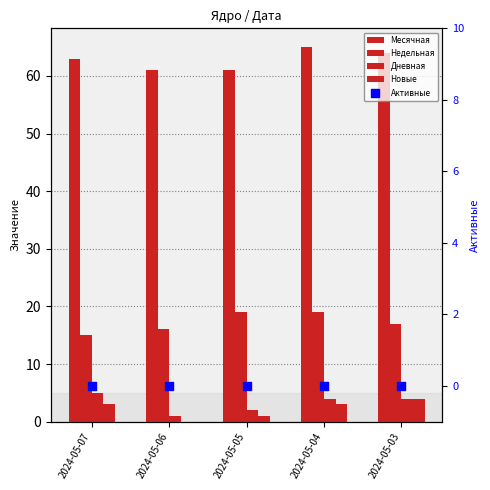

What are all the series names shown in the legend?

Месячная, Недельная, Дневная, Новые, Активные